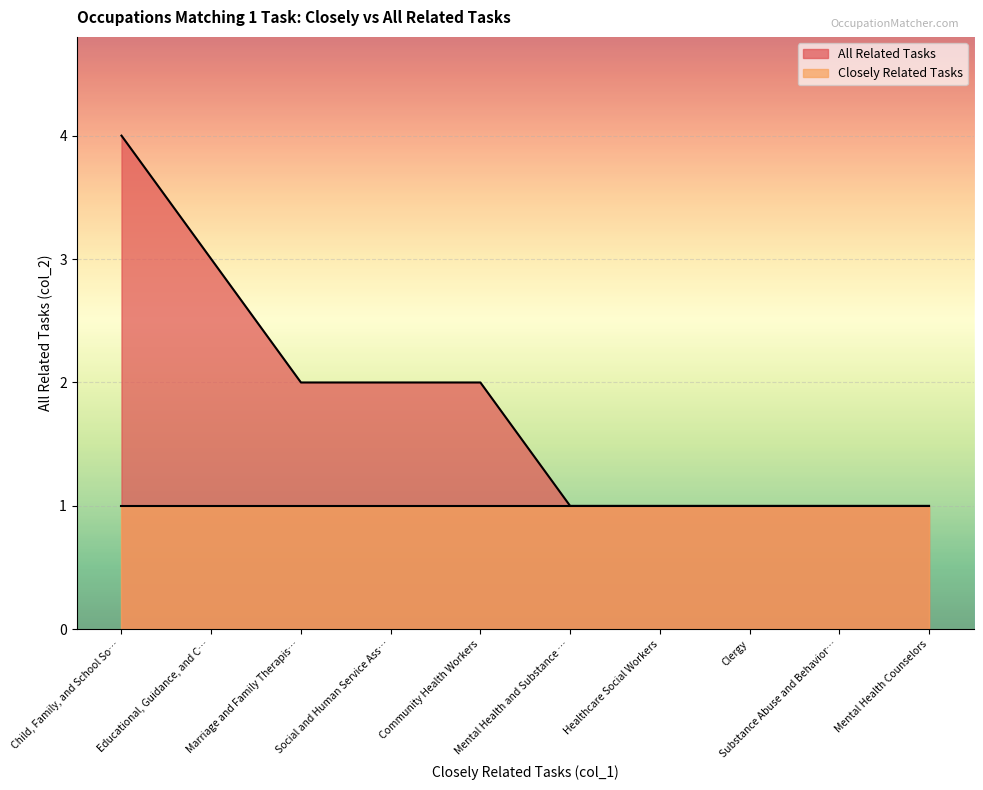

What is the difference between the maximum and minimum values?

3